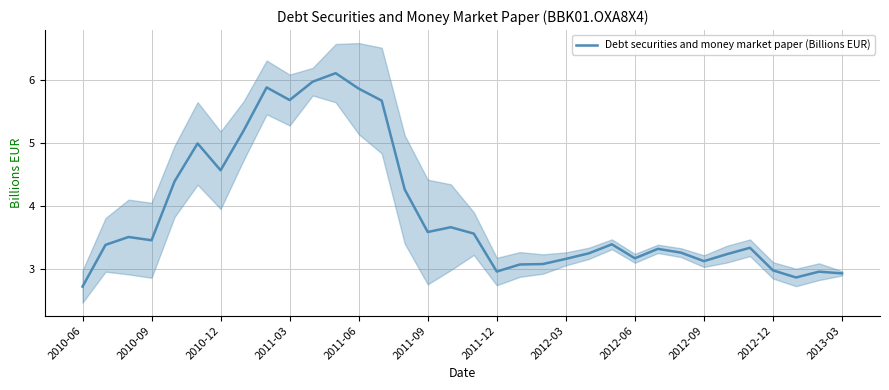

What is the maximum value shown in the chart?

6.1